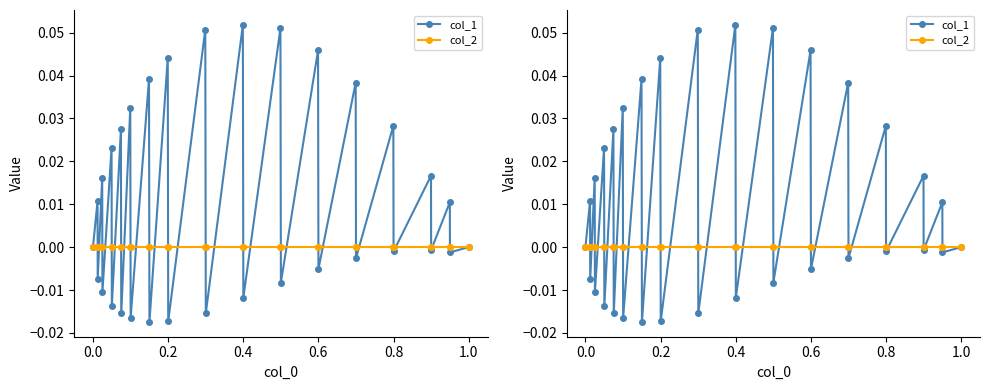

At how many categories does at least one series exceed 0?

15